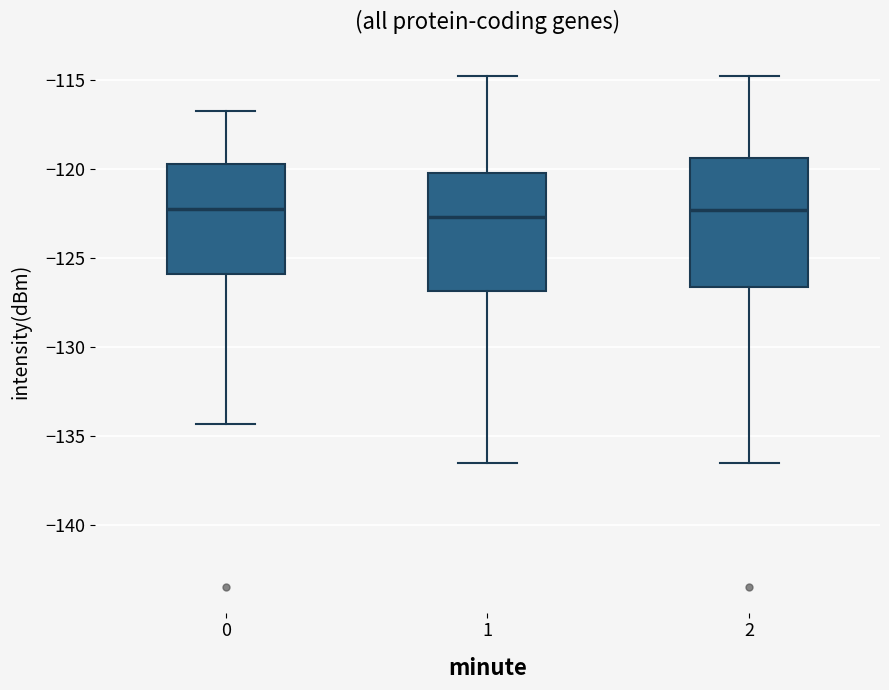

Reading left to right, read every box against the y-axis: the position of its median line, the range the box covers, and the ends of its whiskers. The values are not printed on the chart, so give them approximately, as read against the axis.

0: median -122.5, box -126.0 to -119.5, whiskers -134.5 to -117.0
1: median -122.5, box -127.0 to -120.5, whiskers -136.5 to -115.0
2: median -122.5, box -126.5 to -119.5, whiskers -136.5 to -115.0